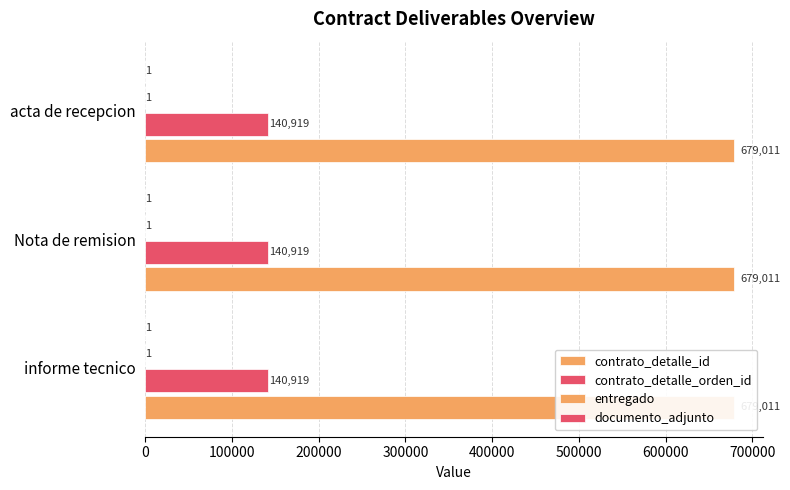

What is the highest value of the documento_adjunto series?

1